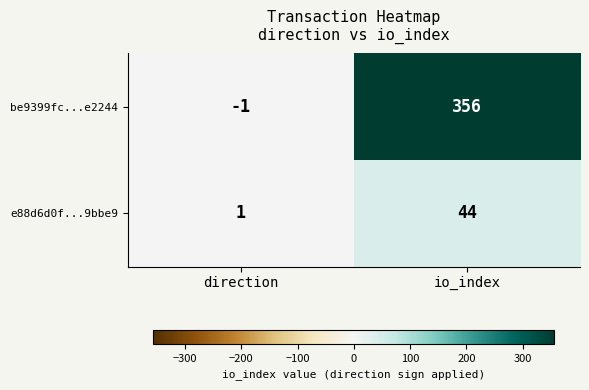

What is the maximum value shown in the chart?

356